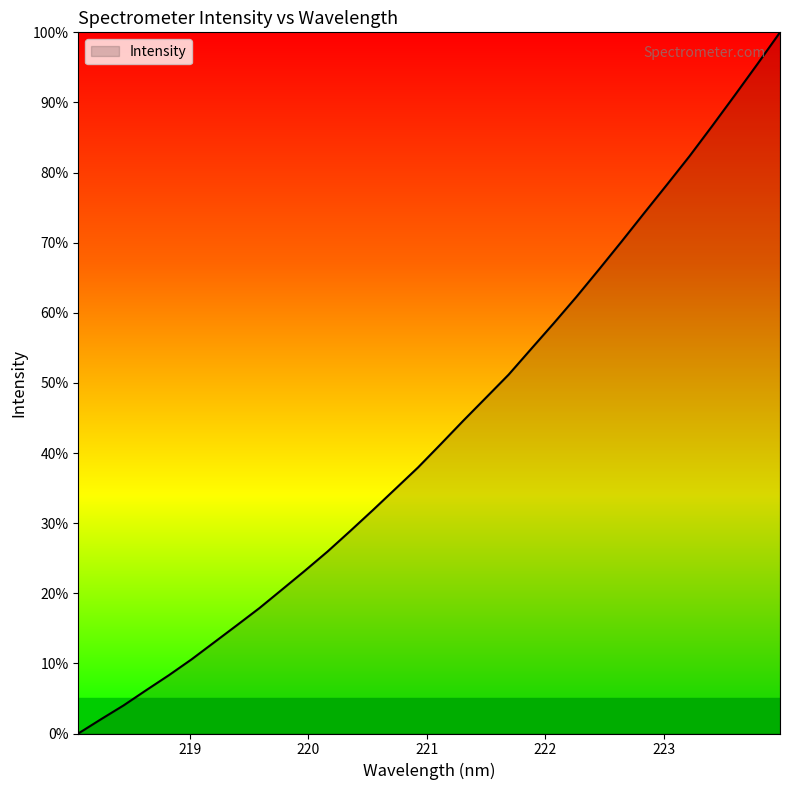

True or false: the data has more than 1 interior local peaks.

False